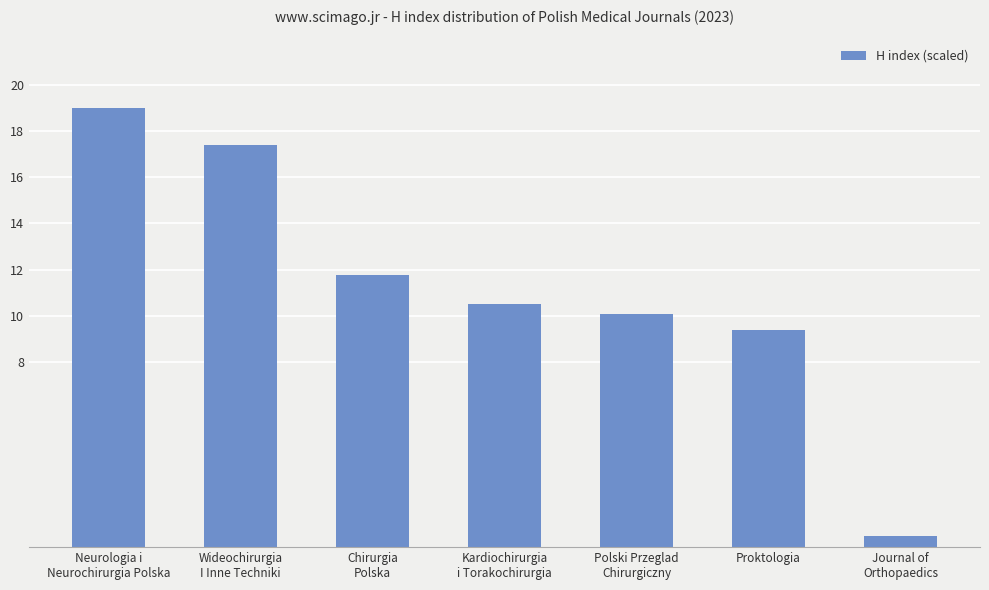

Rank the categories by value from lowest to highest.

Journal of
Orthopaedics, Proktologia, Polski Przeglad
Chirurgiczny, Kardiochirurgia
i Torakochirurgia, Chirurgia
Polska, Wideochirurgia
I Inne Techniki, Neurologia i
Neurochirurgia Polska